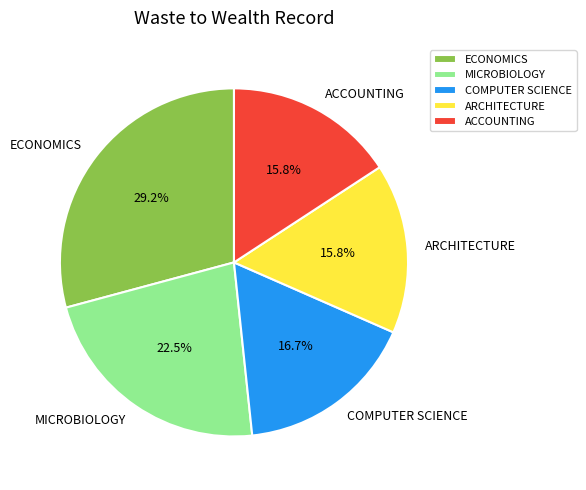

Does ARCHITECTURE account for over 50% of the chart?

No